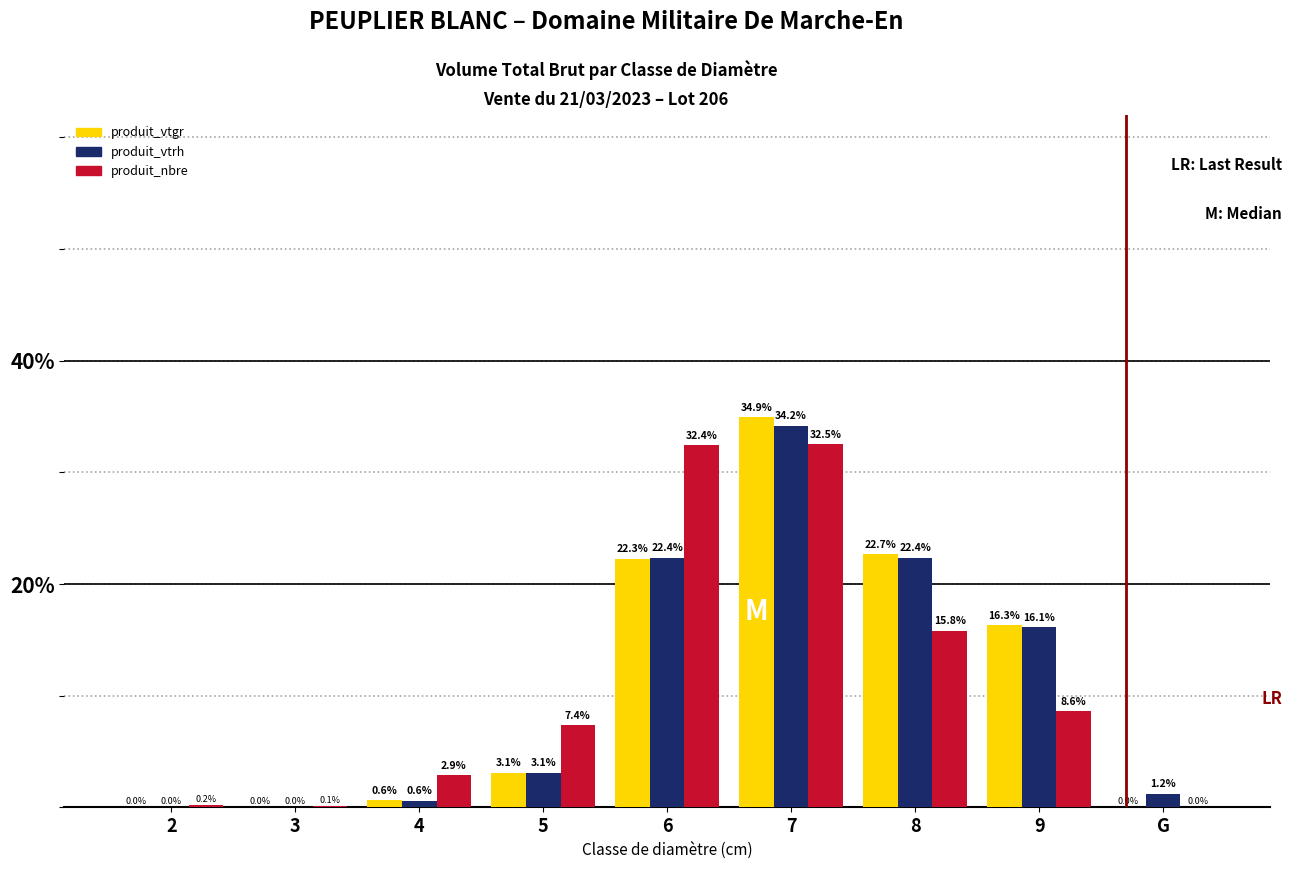

What is the sum of all produit_vtgr values?

100.0